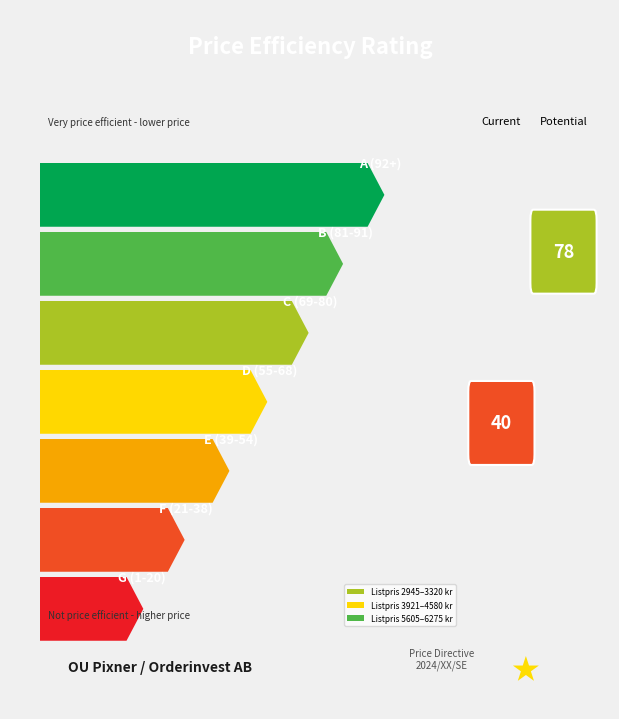

Count the number of values greater than 4165.

7